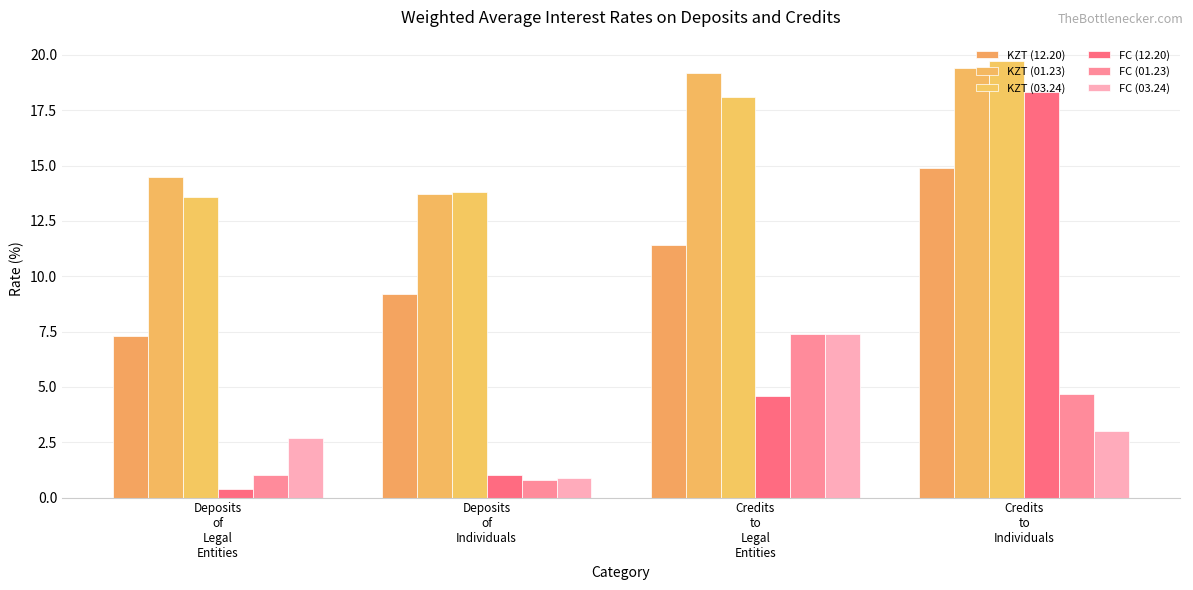

What is the maximum value shown in the chart?

19.7